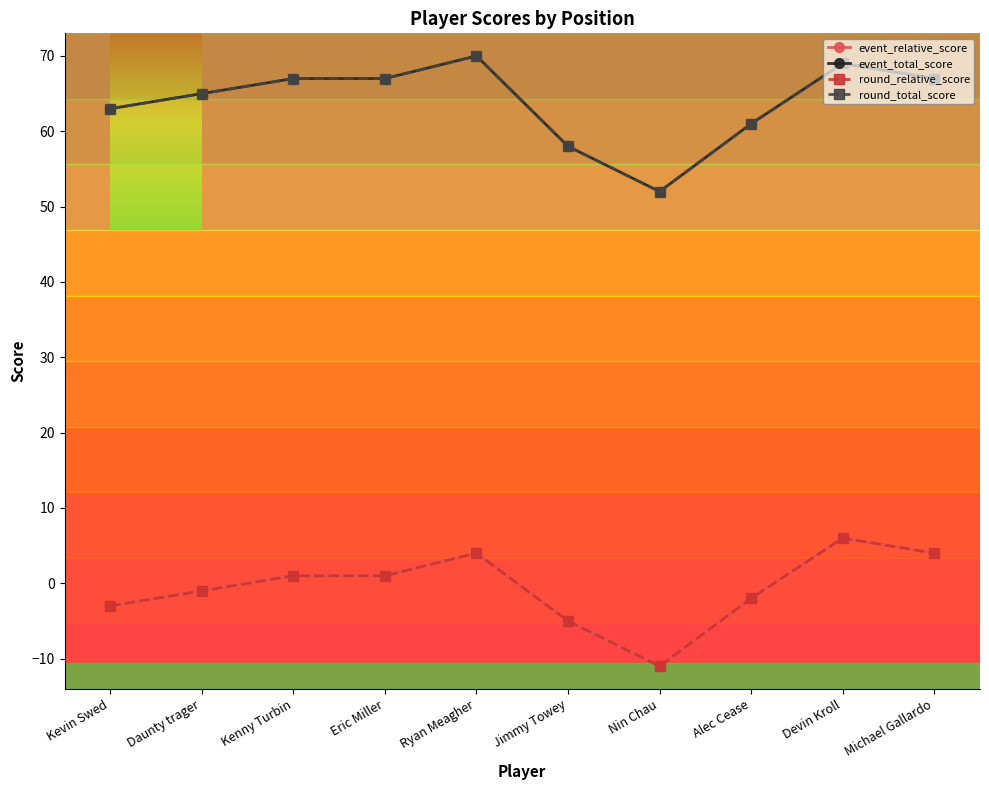

Does the chart have visible grid lines?

No